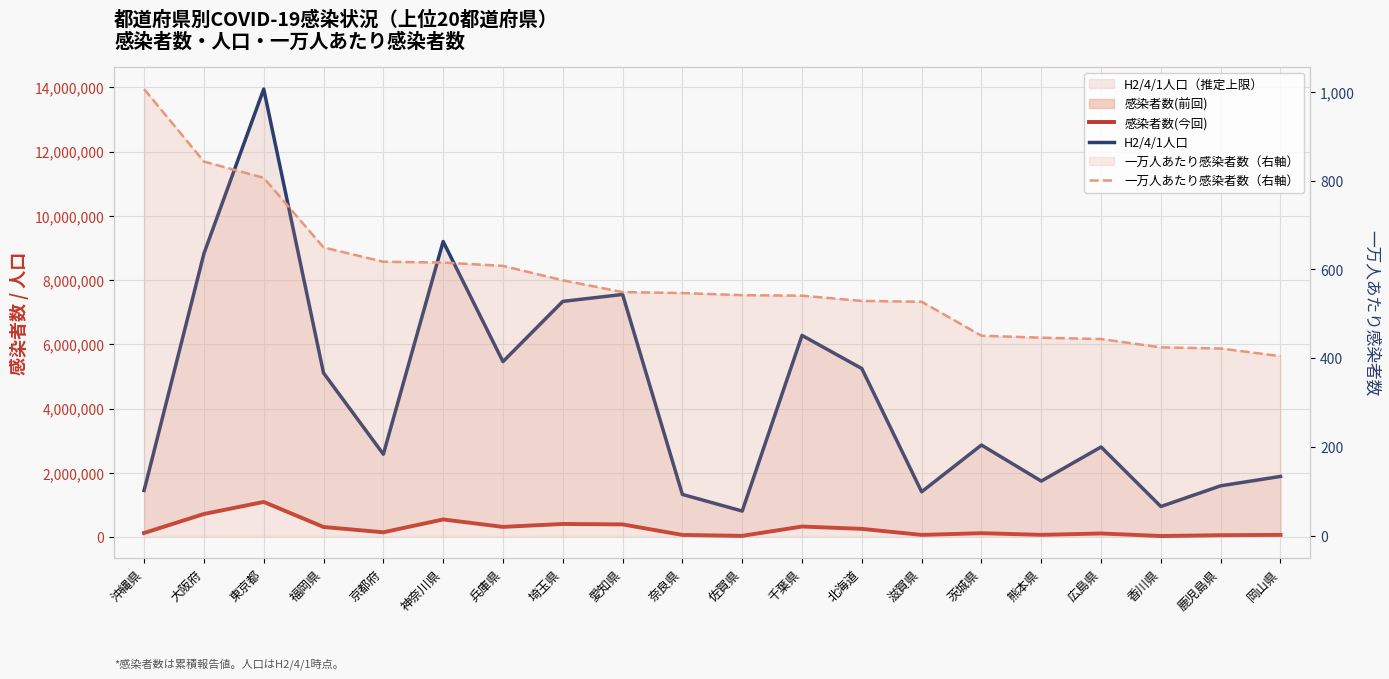

What is the total value across all series at 熊本県?

1820956.4